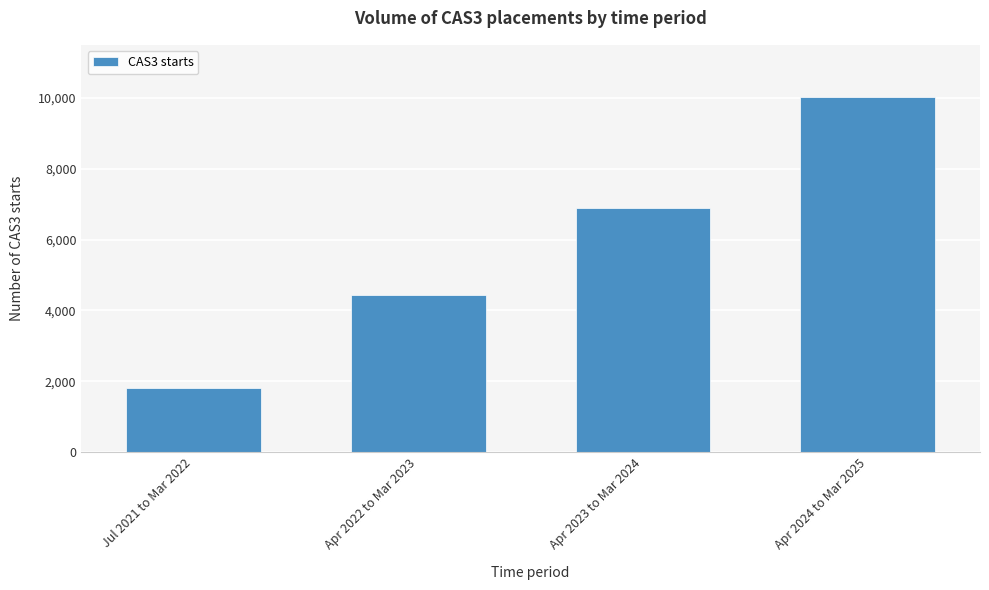

Reading right to left, list all the values displayed in this chart.

Apr 2024 to Mar 2025=10020	Apr 2023 to Mar 2024=6885	Apr 2022 to Mar 2023=4430	Jul 2021 to Mar 2022=1825